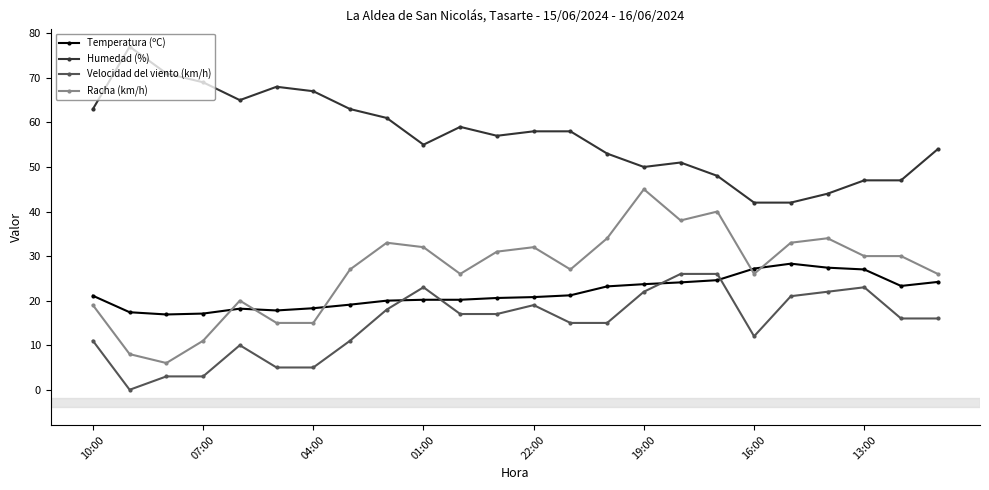

At how many categories does at least one series exceed 39?

24